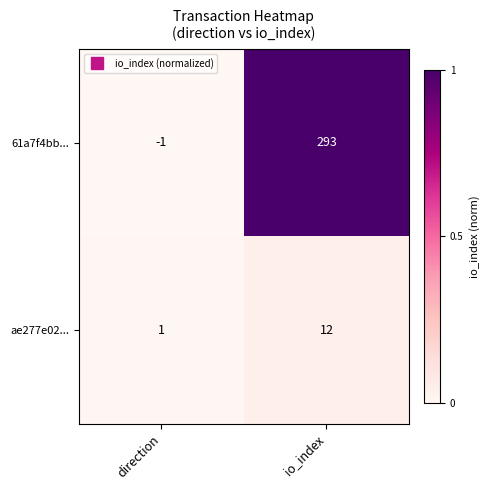

How many categories are shown in the chart?

2